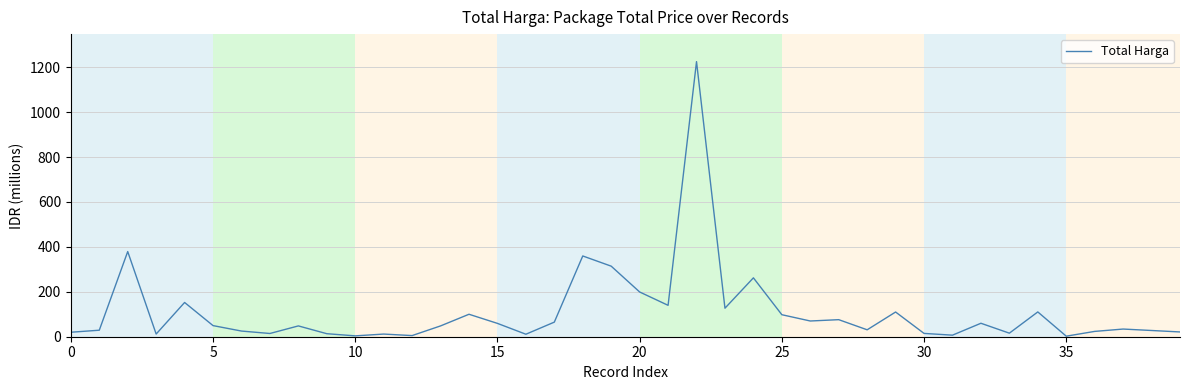

What is the difference between the maximum and minimum values?

1222.3